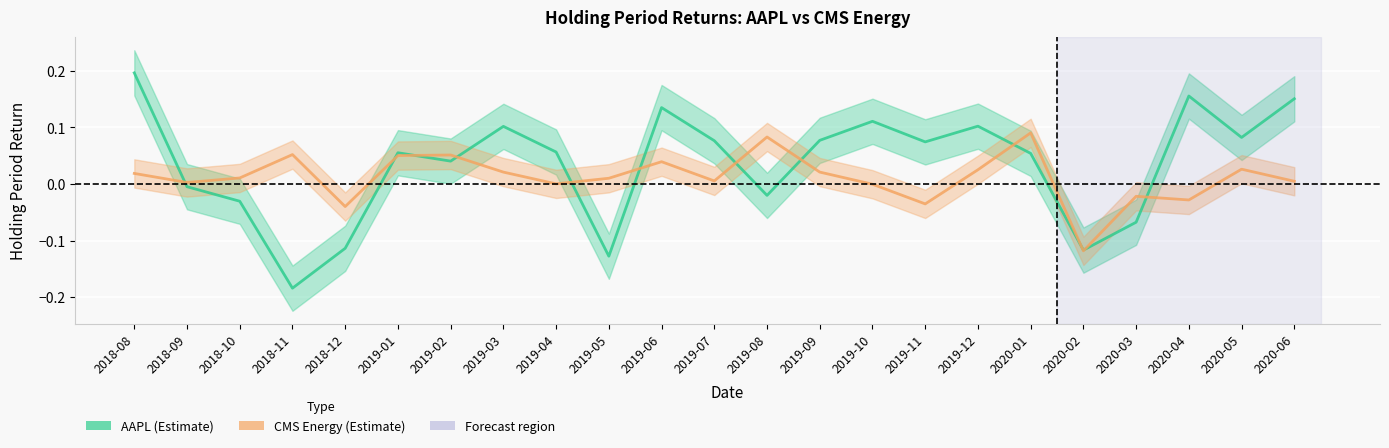

What is the difference between the maximum and minimum values in the CMS series?

0.2